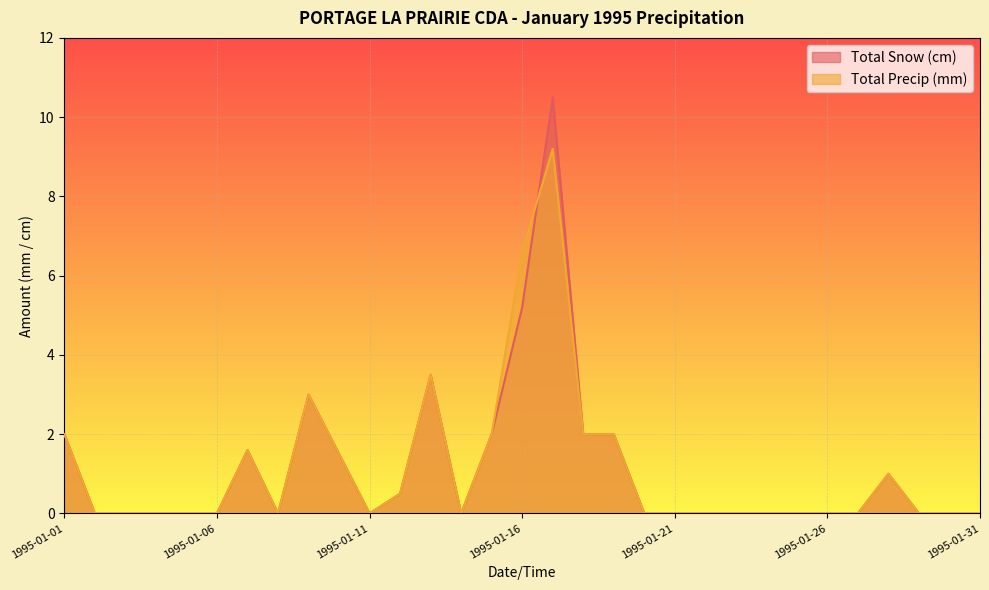

Between which two adjacent categories do Total Precip (mm) and Total Snow (cm) first intersect?

1995-01-16 and 1995-01-17